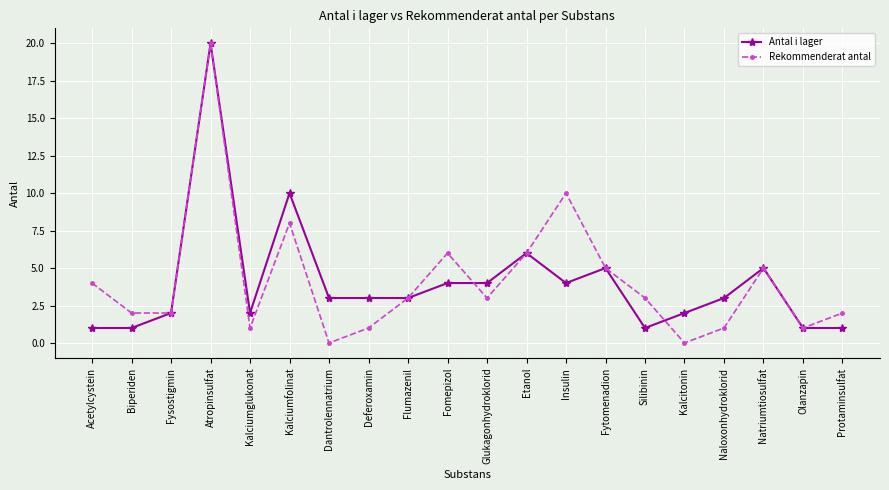

True or false: Antal i lager and Rekommenderat antal intersect in this chart.

True